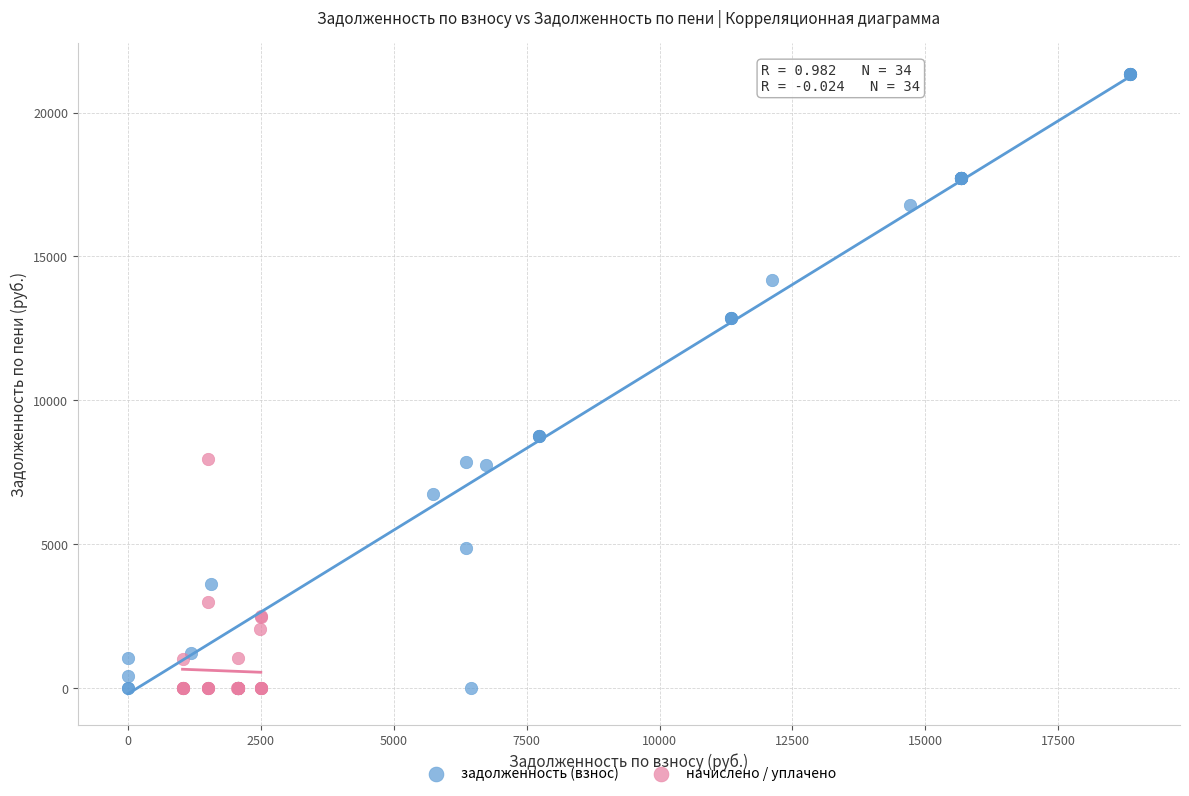

Which series has the largest Y range (max minus min)?

задолженность (взнос)